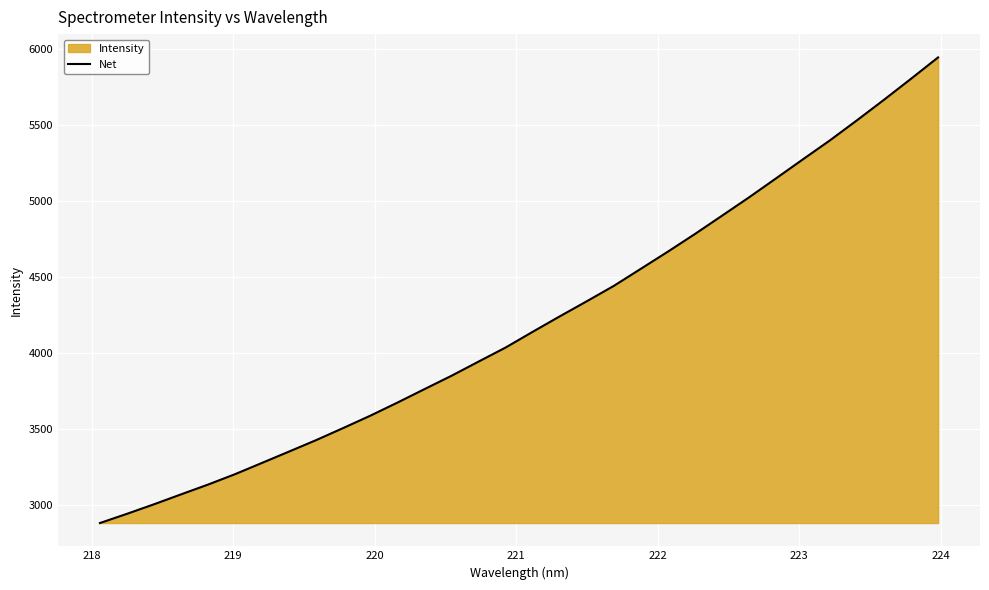

What is the maximum value shown in the chart?

5943.2